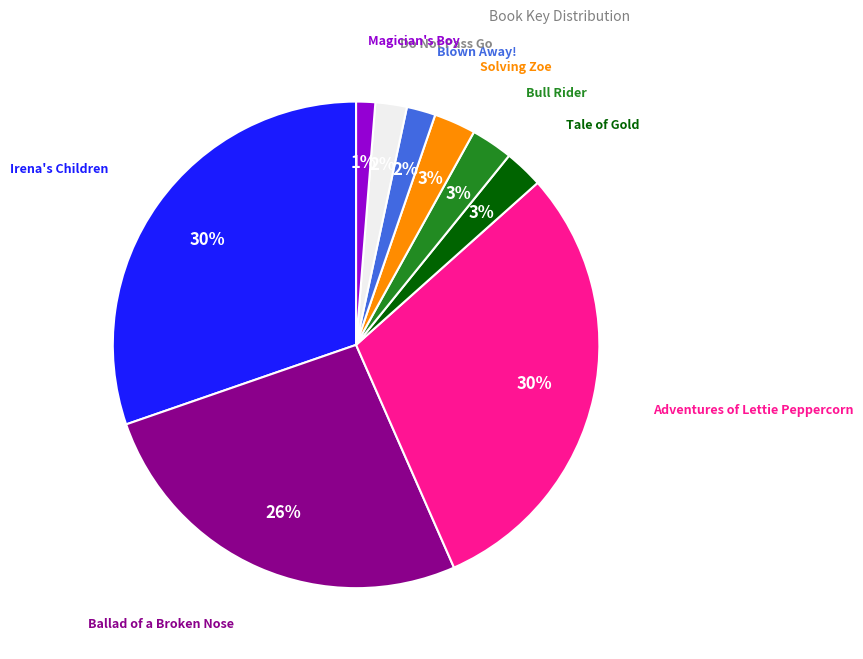

What percentage is the Bull Rider slice, to the nearest percent?

3%